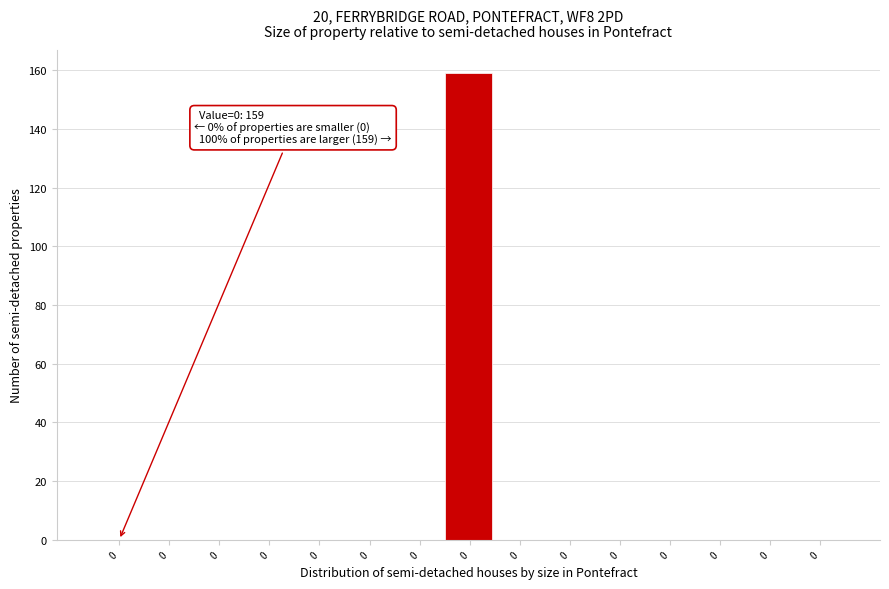

How many categories are shown in the chart?

15